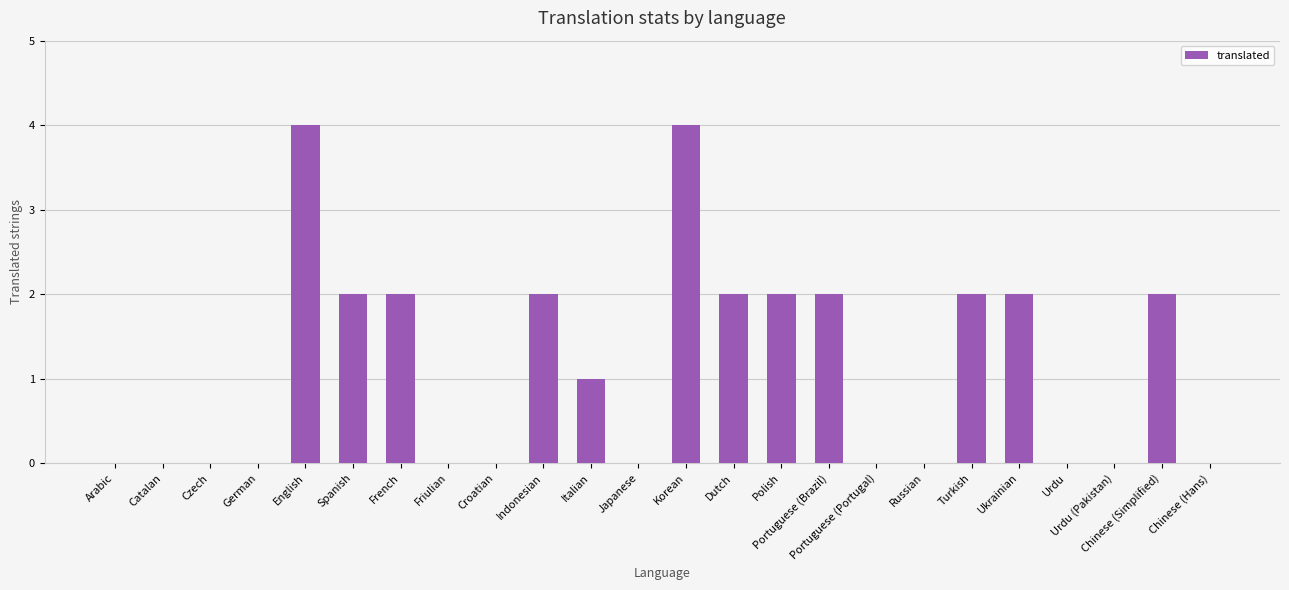

The chart shows a value of 0 at Russian. True or false?

True